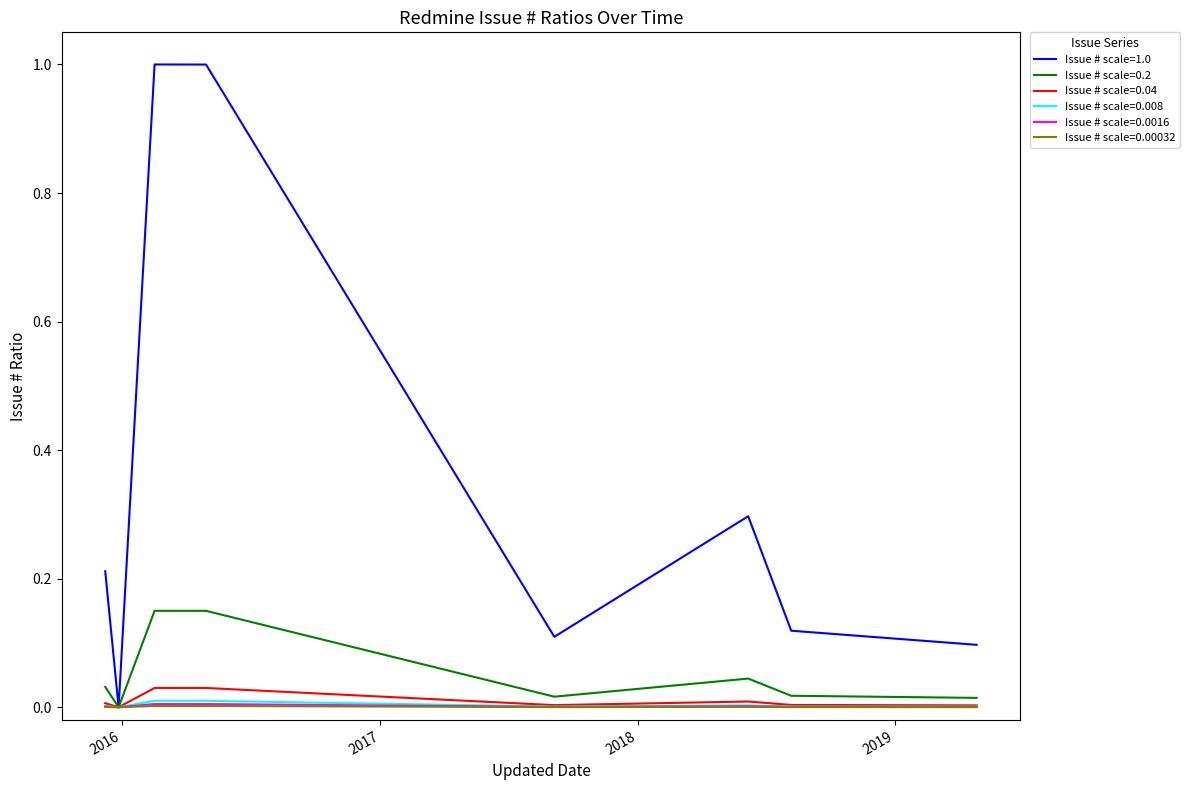

Which series has the largest total across all categories?

Issue # scale=1.0